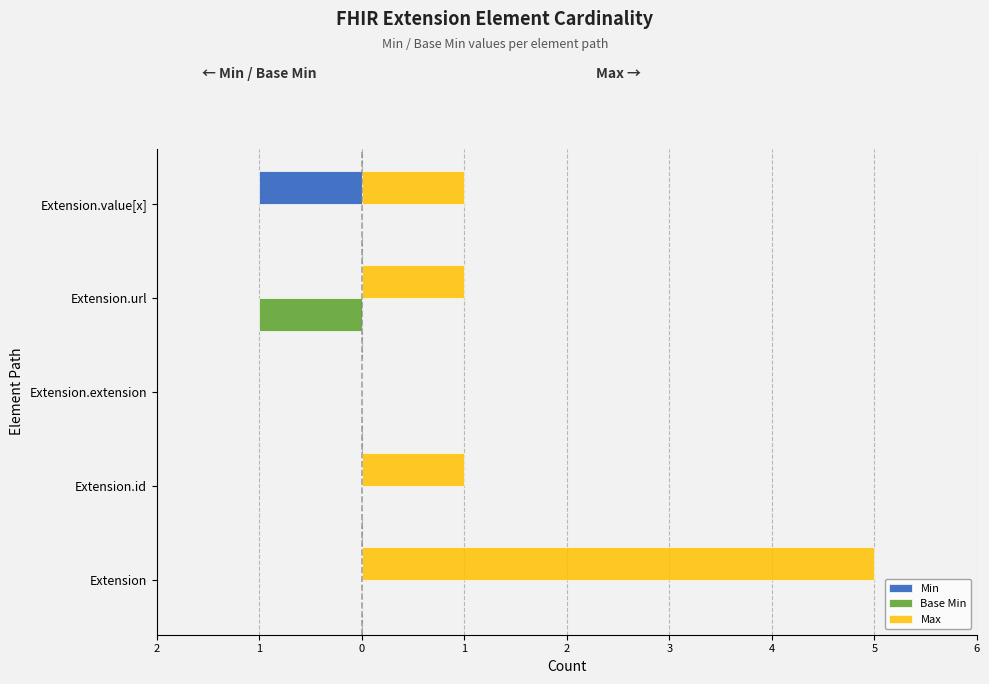

What are all the series names shown in the legend?

Min, Base Min, Max